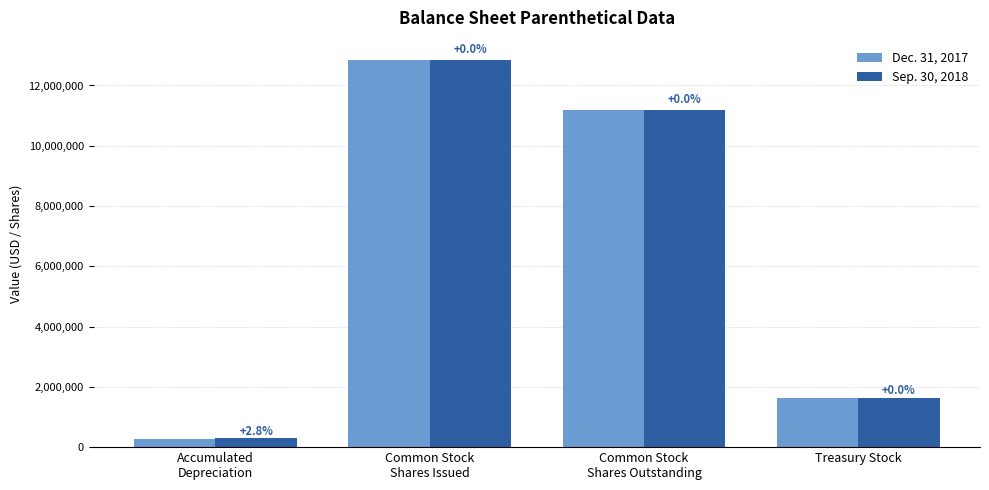

Rank the series at Common Stock
Shares Issued from highest to lowest value.

Dec. 31, 2017, Sep. 30, 2018